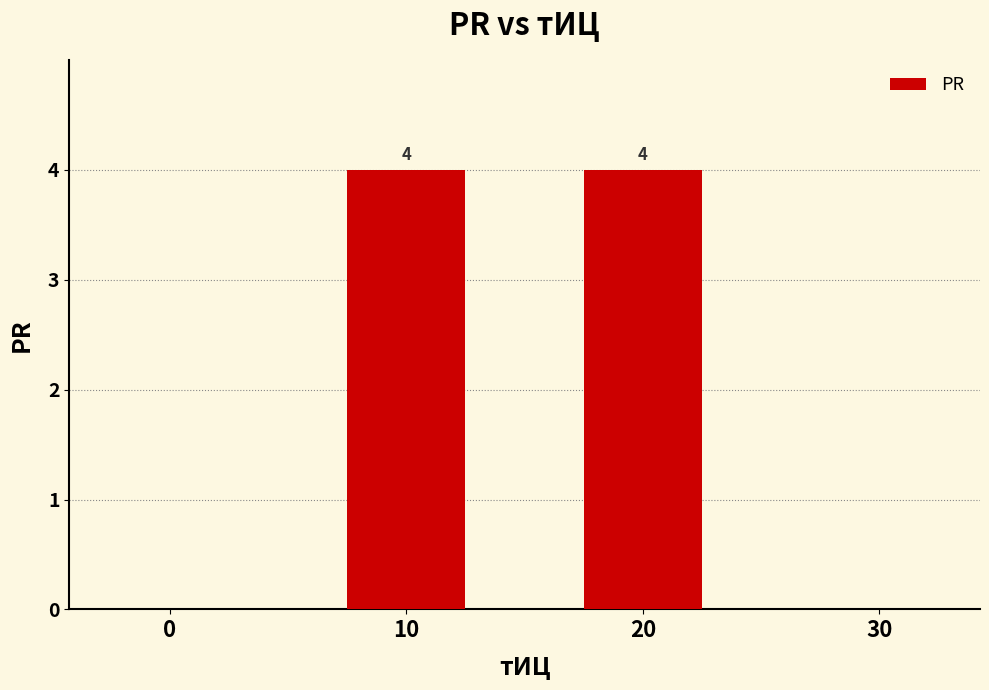

What is the greatest value displayed?

4